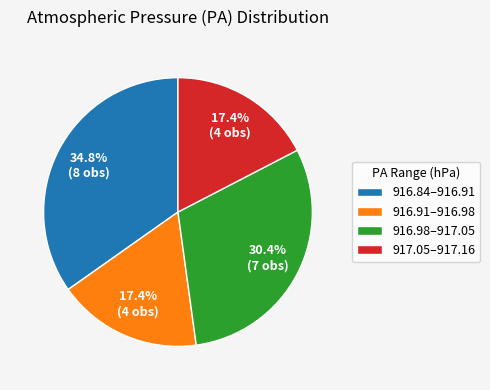

How many segments does this pie chart have?

4